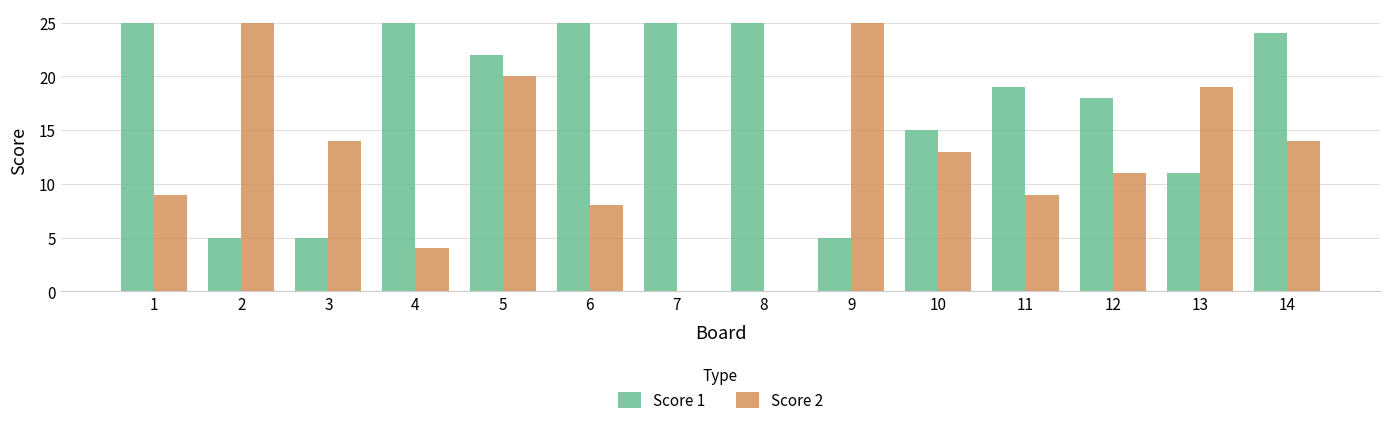

Are the bars horizontal?

No